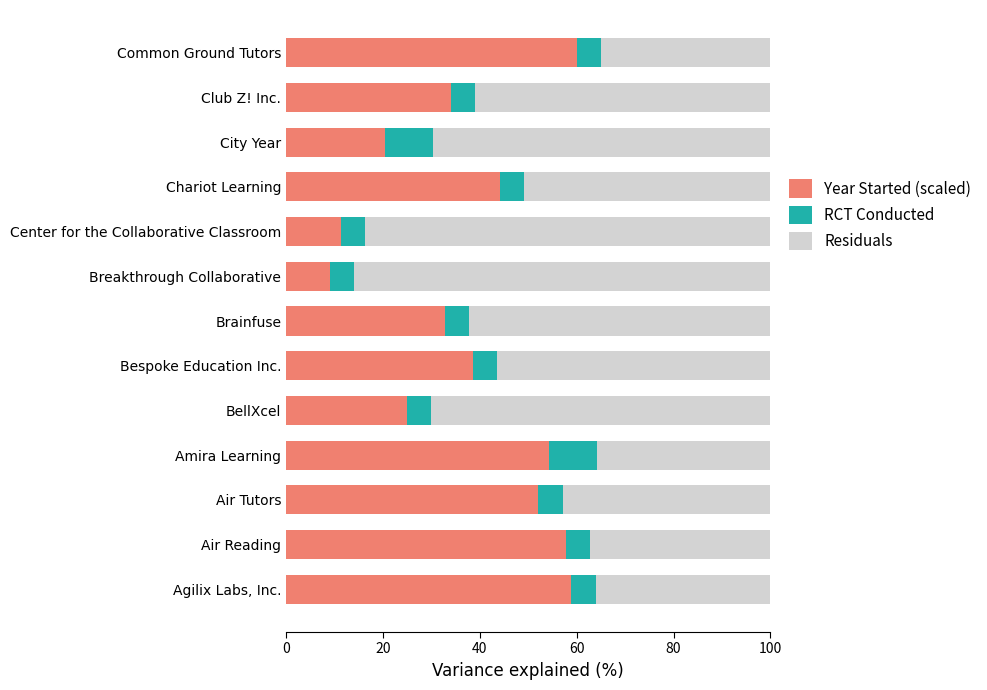

What is the highest value of the Year Started (scaled) series?

60.0